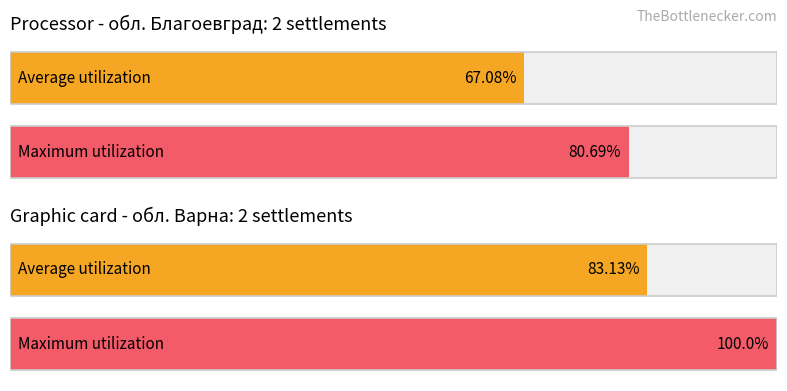

True or false: Average utilization has a value of 117.9 at обл. Ловеч.

False